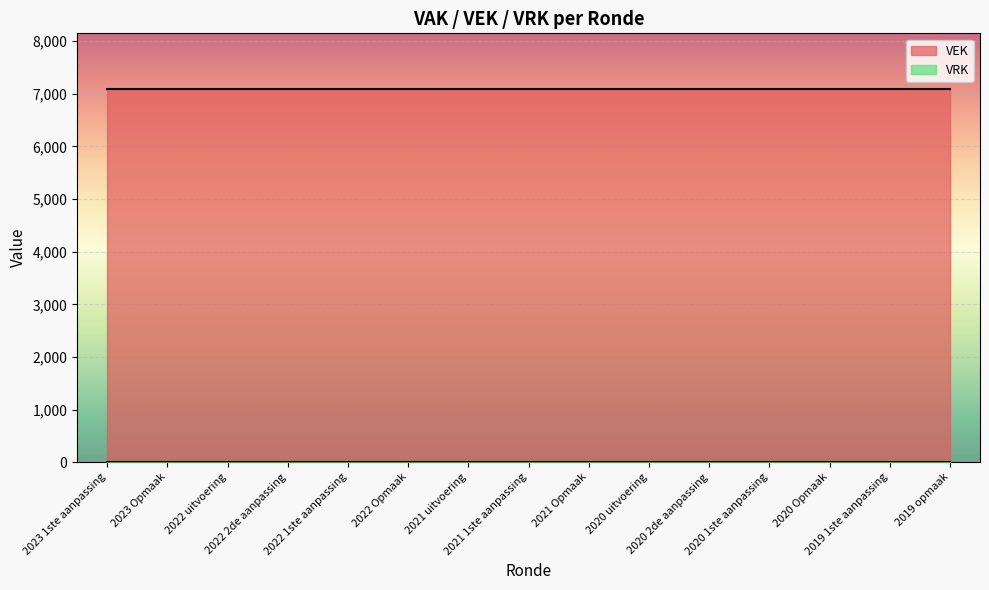

What is the label of the 13th point from the right?

2022 uitvoering